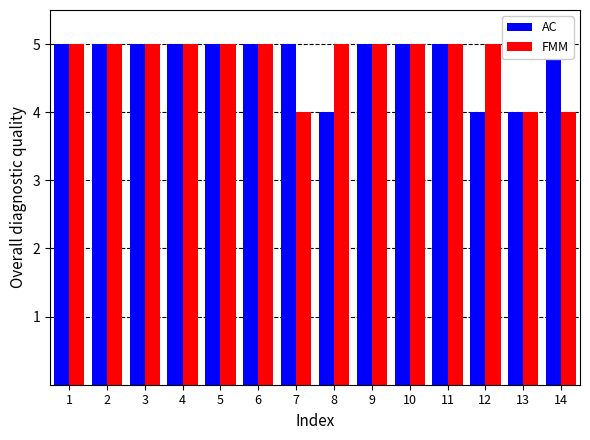

How many bars are there in each group?

2